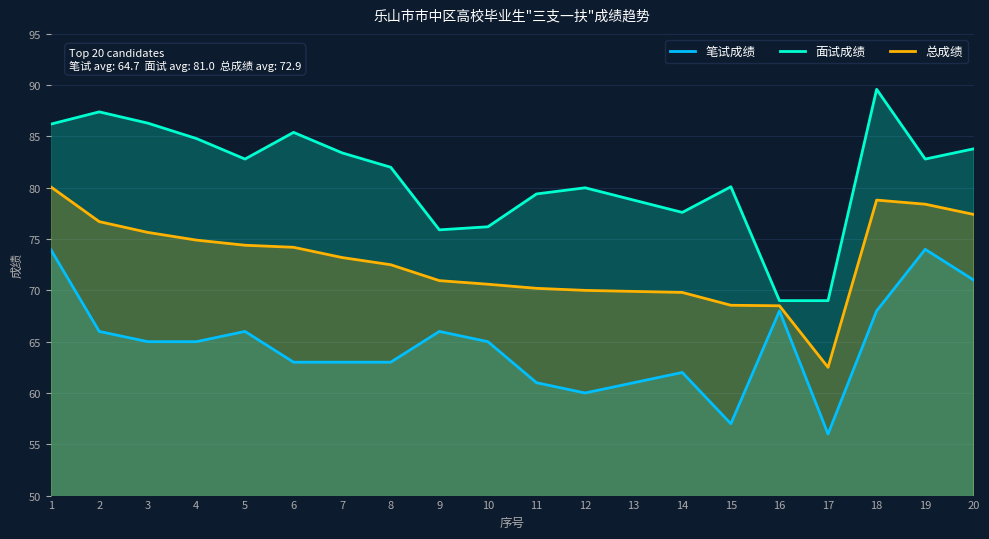

What is the difference between the maximum and second lowest values in the 面试成绩 series?

20.6